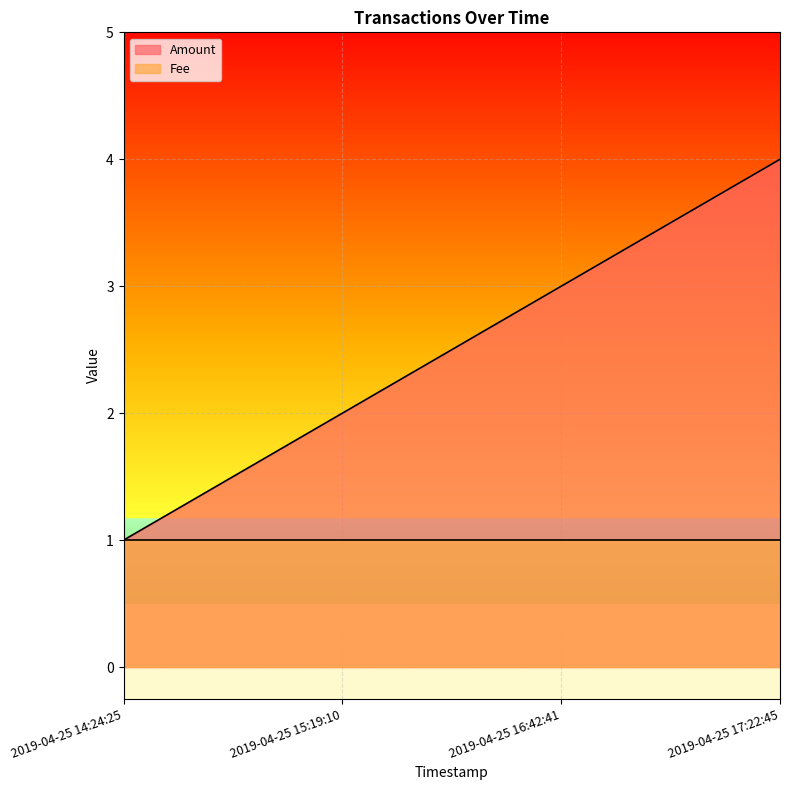

What is the average value?

2